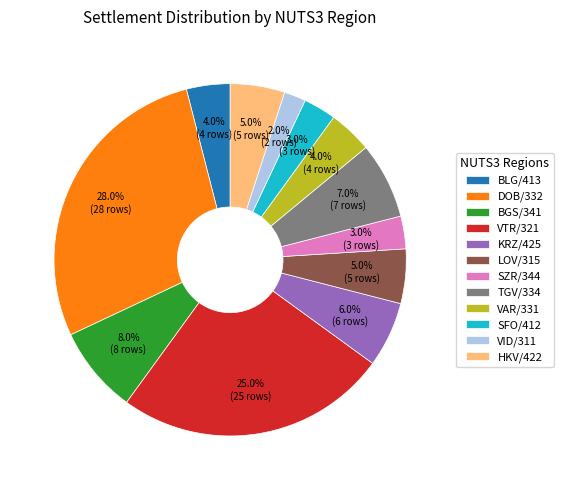

Approximately how many times larger is the value at KRZ/425 compared to SFO/412?

2.0